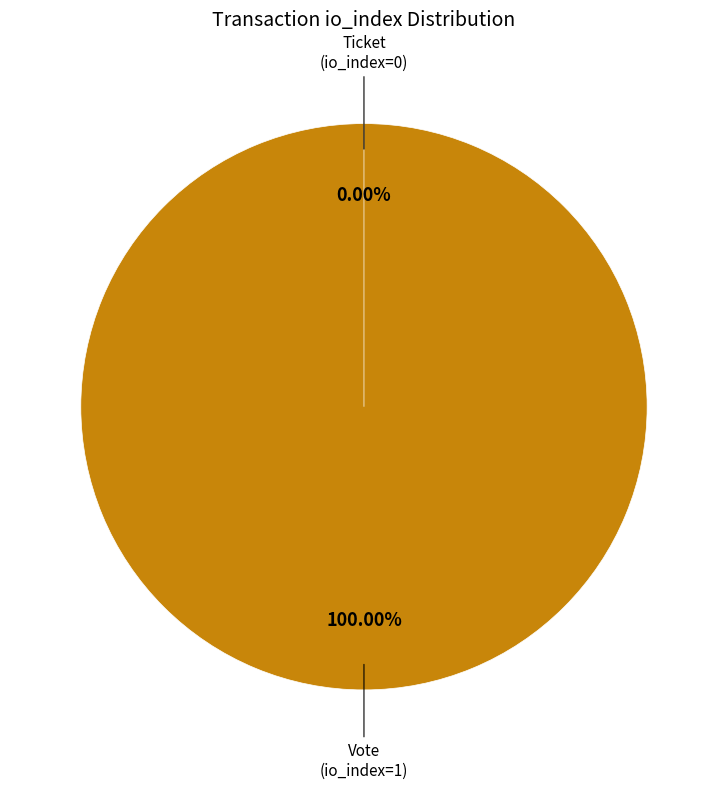

To the nearest percent, what is the difference between the largest and smallest slice percentages?

100%